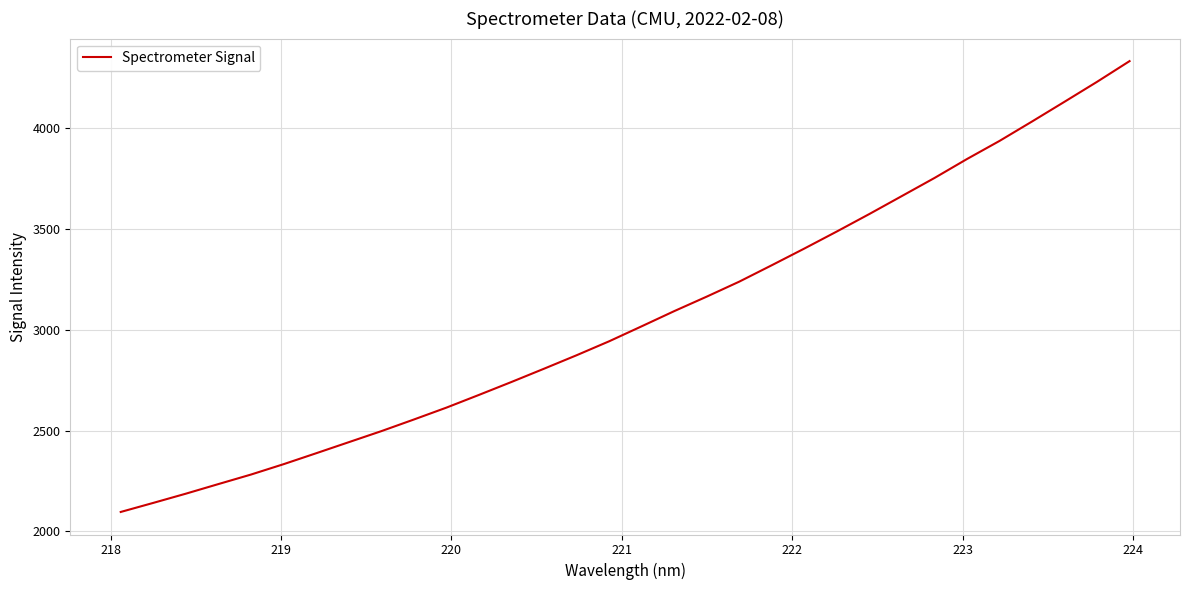

What is the difference between the maximum and minimum values?

2234.0